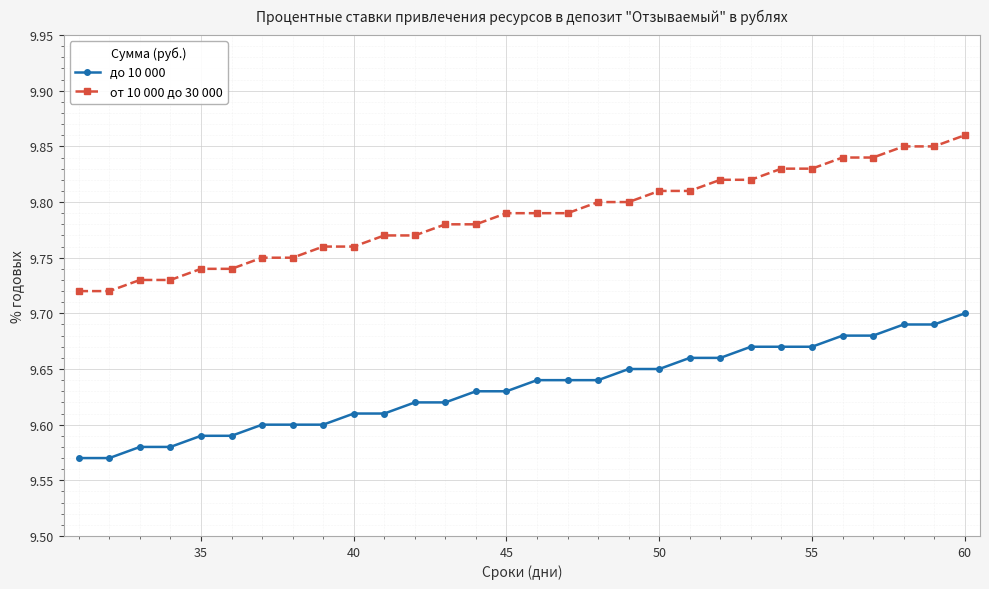

What is the sum of all от 10 000 до 30 000 values?

293.6